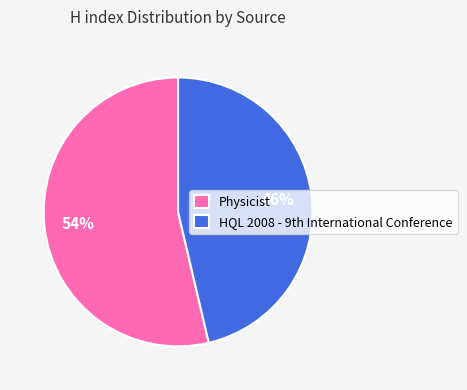

To the nearest percent, what percentage of the pie is Physicist?

54%